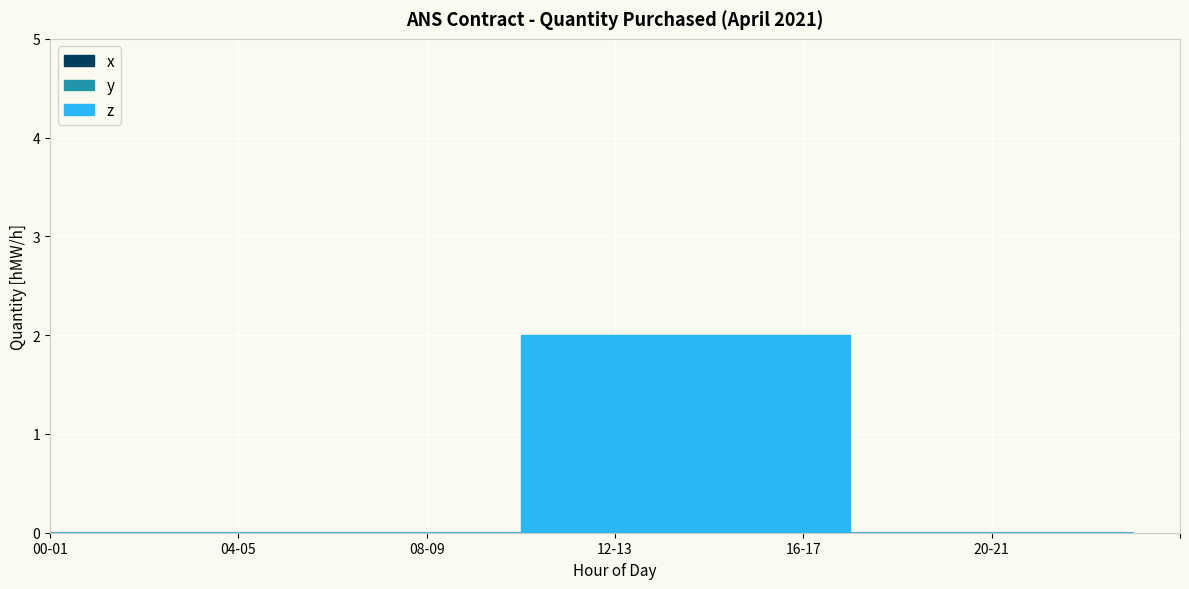

The z series shows 0 at 00-01. True or false?

True